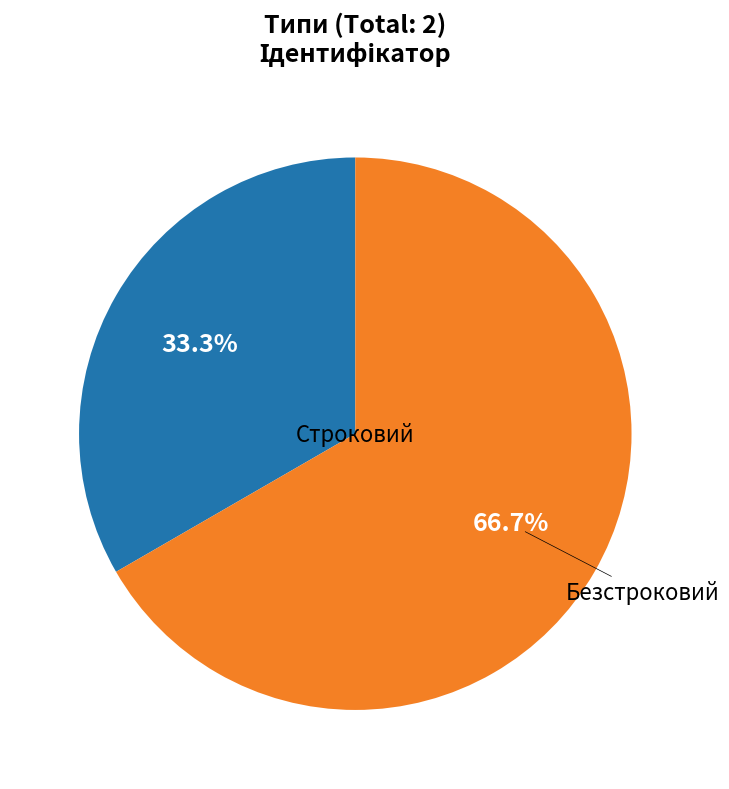

Is there a majority slice in this chart?

Yes